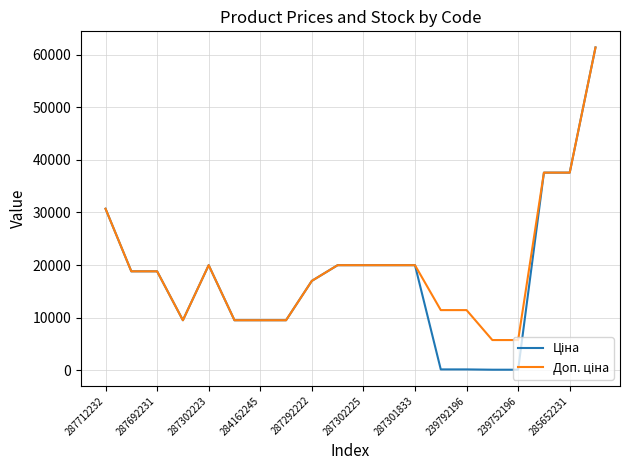

Does the chart display data point markers on the line(s)?

No